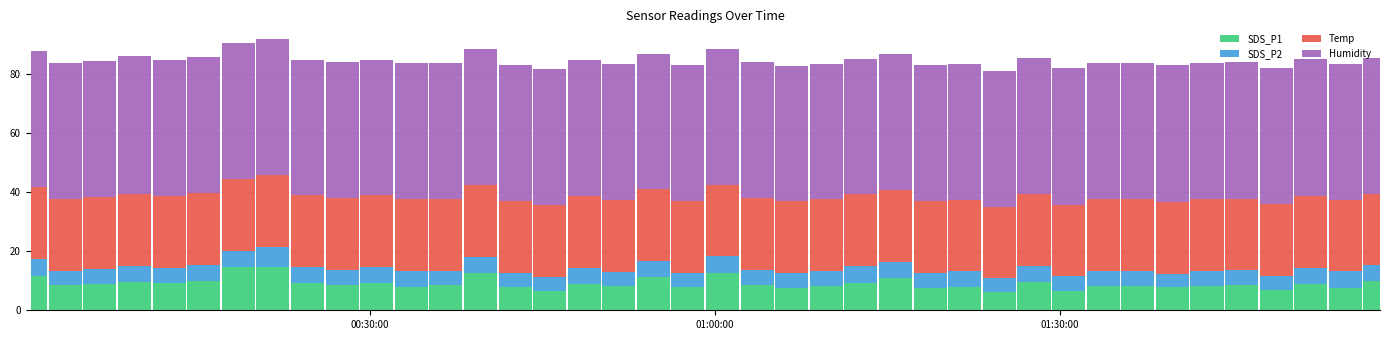

Are the bars horizontal?

No